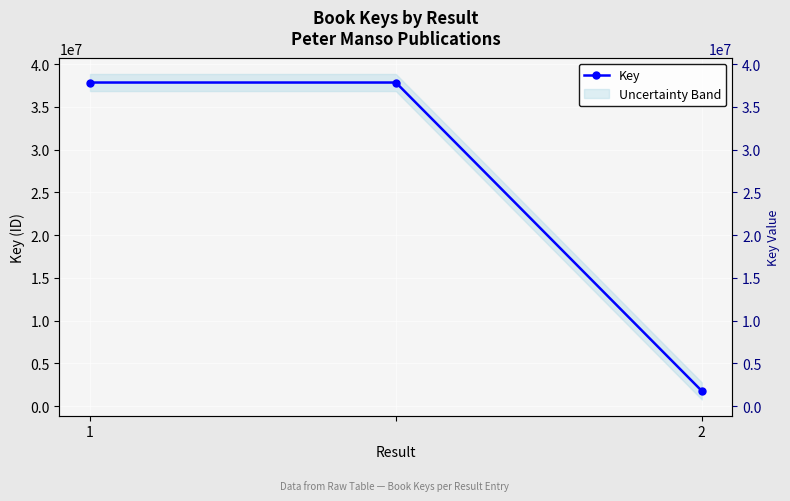

Is it true that the value at 2 is 709762?

False